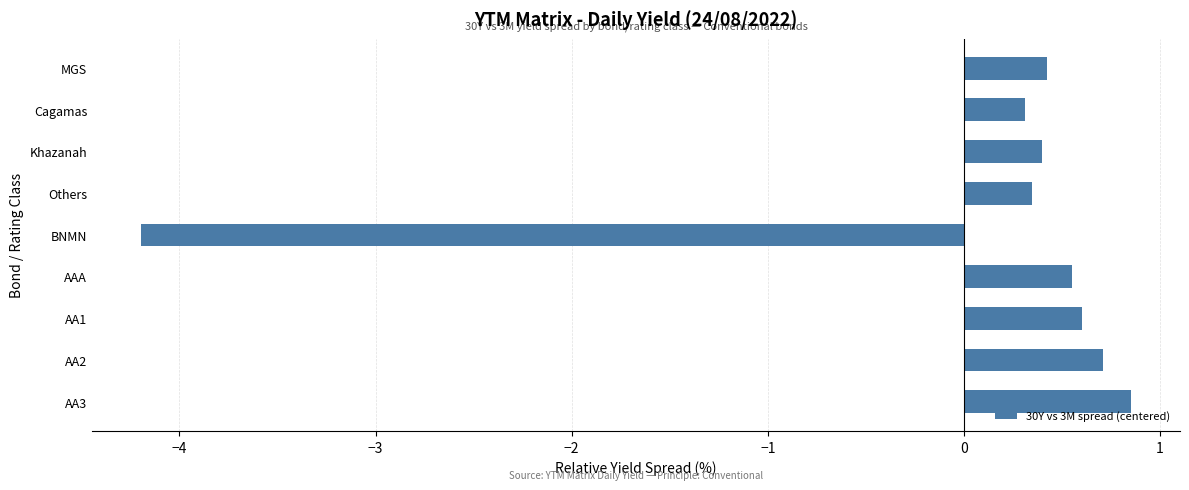

What is the label of the 6th bar from the top?

AAA